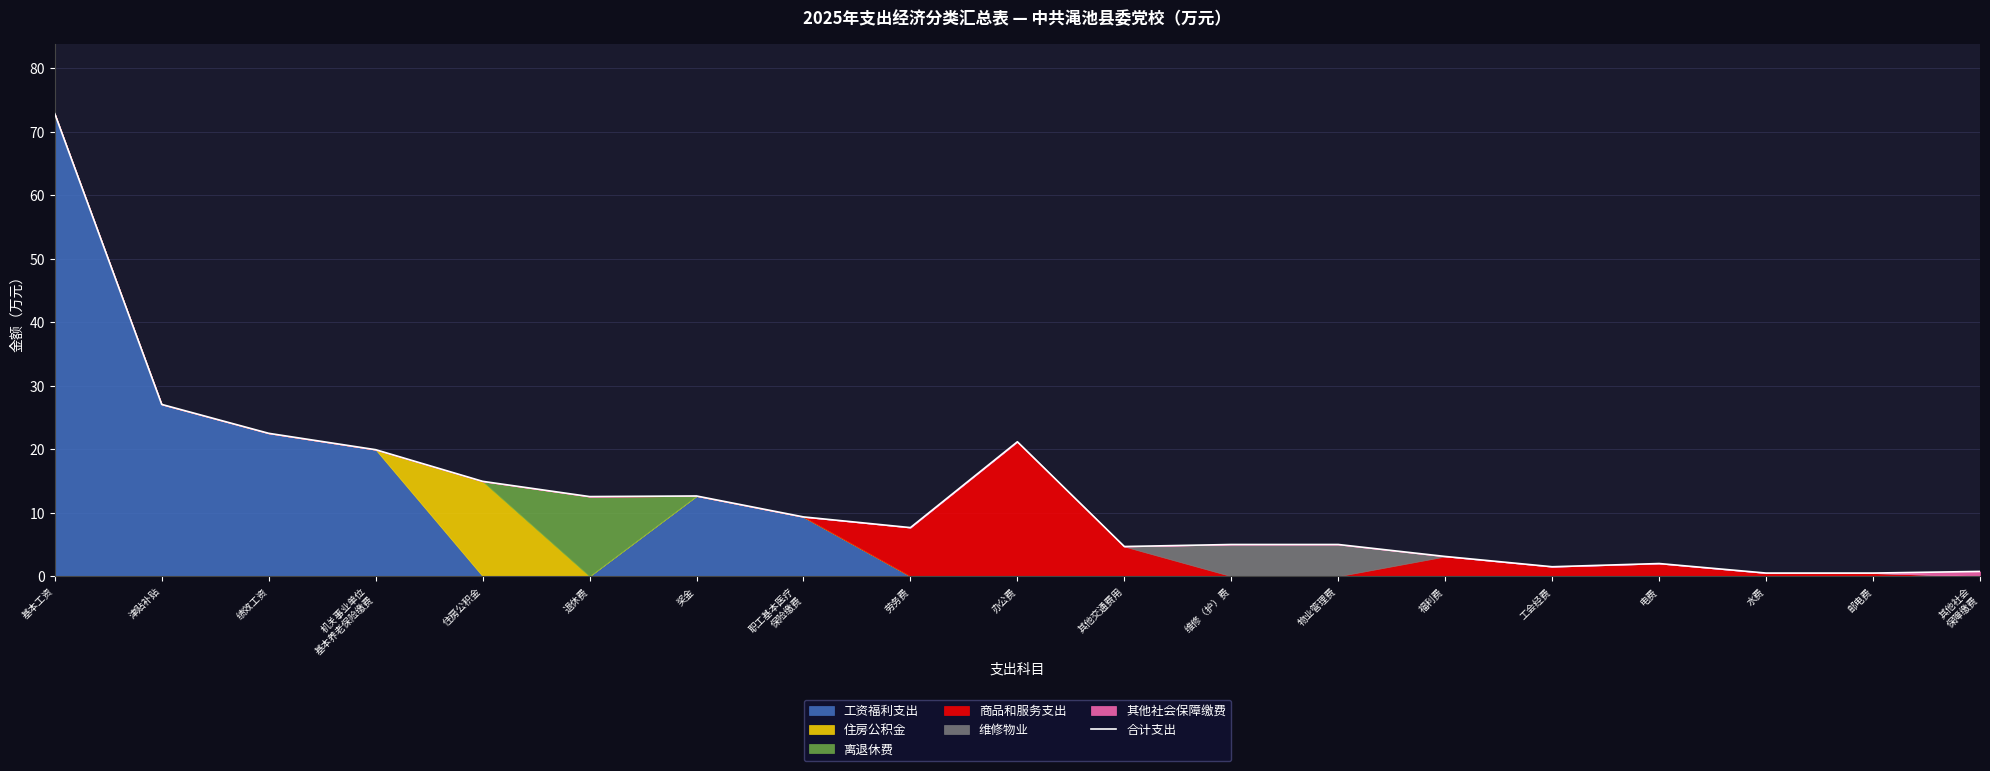

What is the difference between the second highest and minimum values?

26.6